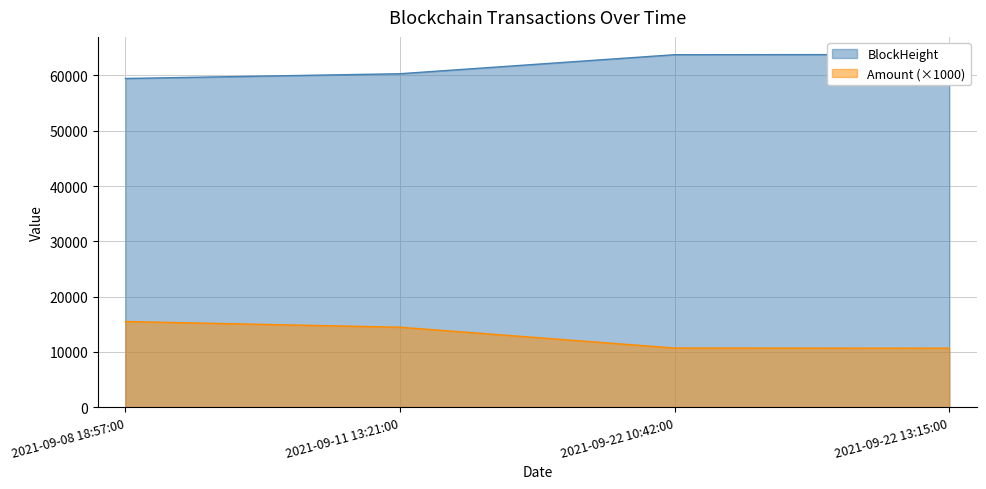

Reading left to right, transcribe all the data shown in this chart.

BlockHeight: 2021-09-08 18:57:00=59457.0	2021-09-11 13:21:00=60317.0	2021-09-22 10:42:00=63760.0	2021-09-22 13:15:00=63793.0
Amount: 2021-09-08 18:57:00=15484.0	2021-09-11 13:21:00=14454.0	2021-09-22 10:42:00=10688.8	2021-09-22 13:15:00=10658.8